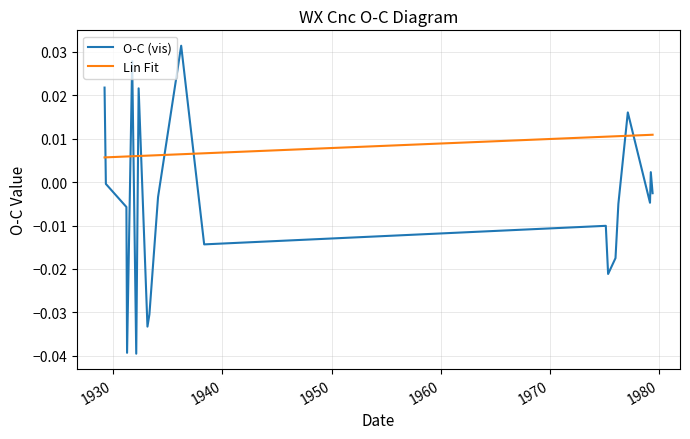

List the series in order of their overall mean, lowest first.

O-C (vis), Lin Fit